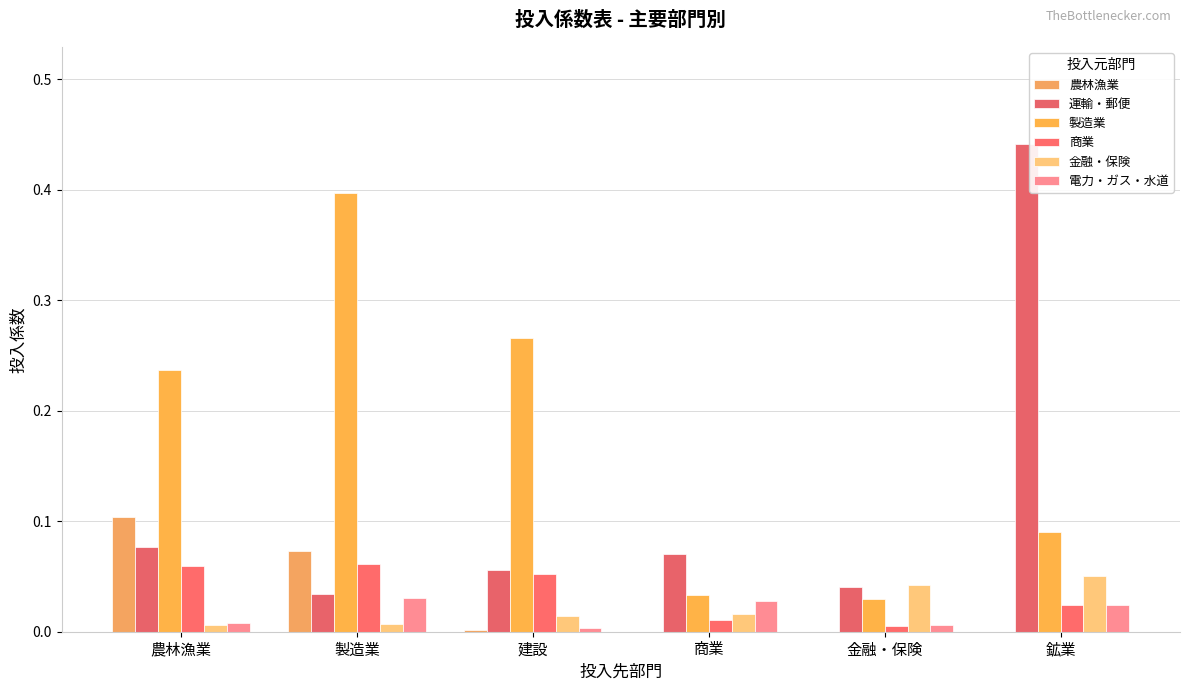

The 電力・ガス・水道 series shows 0.0 at 農林漁業. True or false?

False